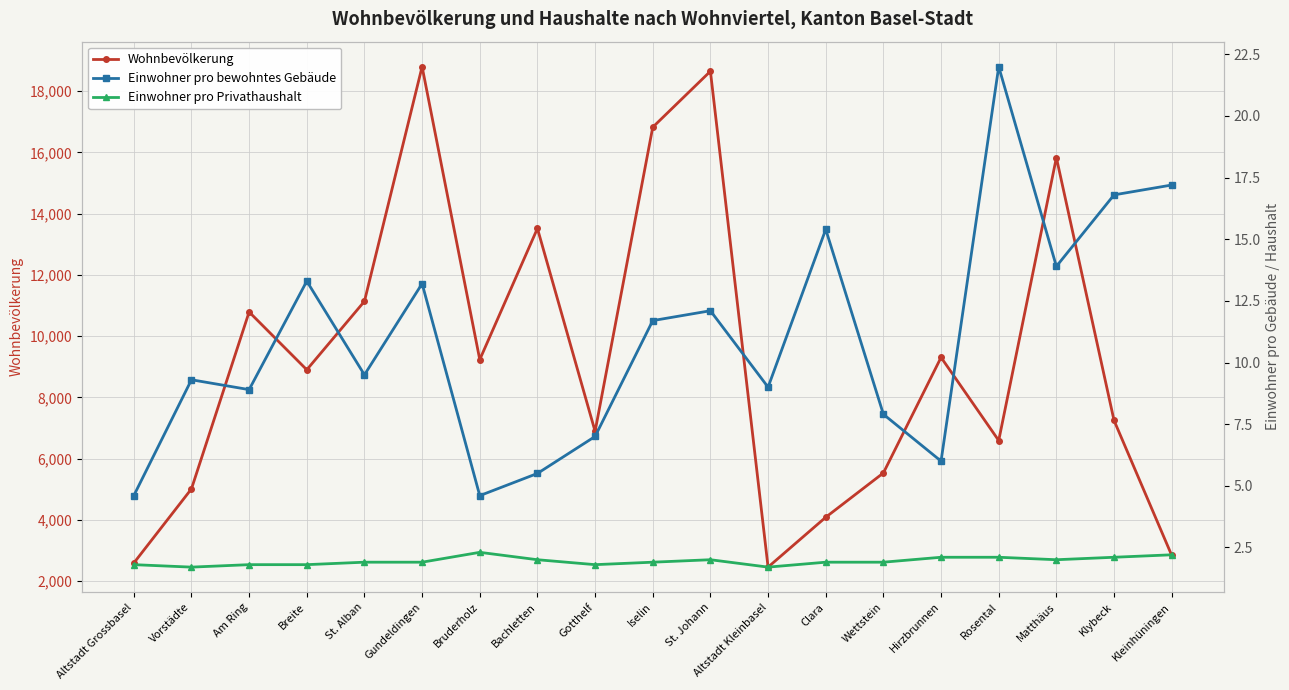

Between Am Ring and St. Johann, which series saw the biggest shift?

Wohnbevölkerung